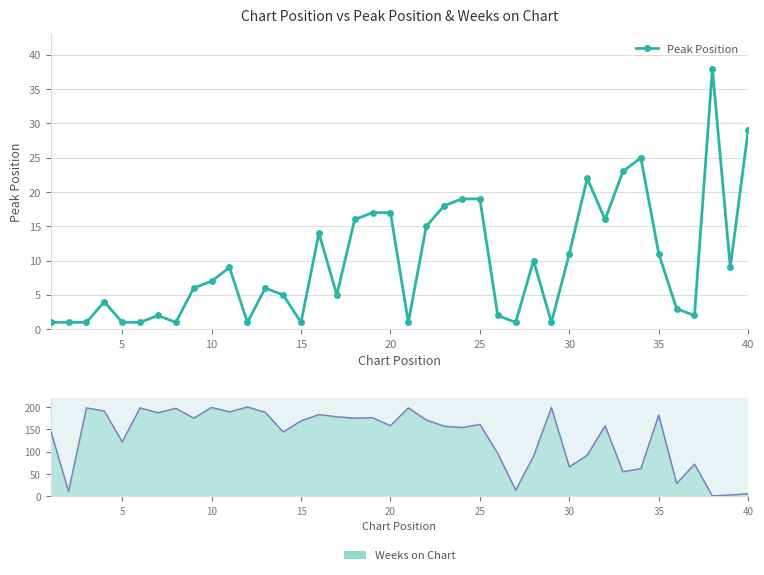

What is the value of the Peak Position point at the 28th from the left?

10